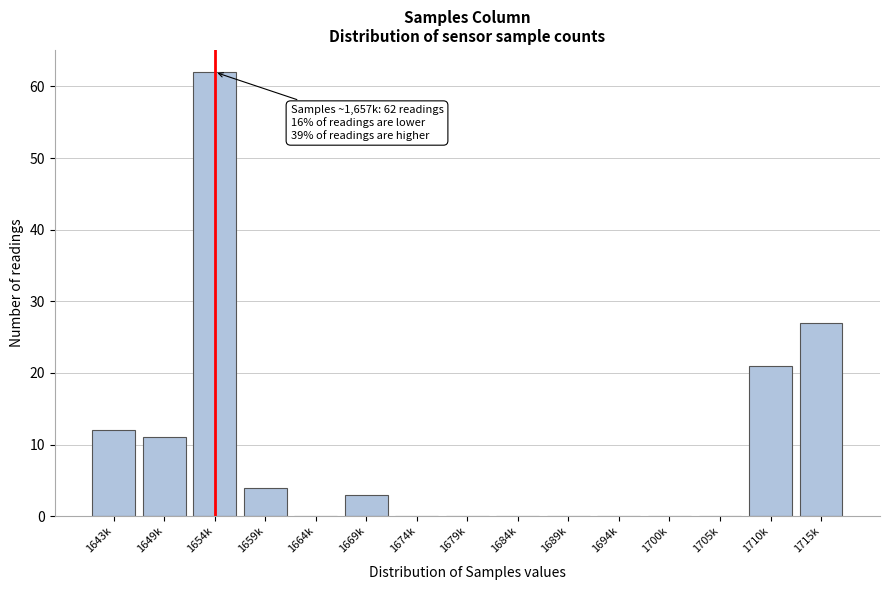

Reading right to left, extract all data points from this chart.

1715k=27	1710k=21	1705k=0	1700k=0	1694k=0	1689k=0	1684k=0	1679k=0	1674k=0	1669k=3	1664k=0	1659k=4	1654k=62	1649k=11	1643k=12